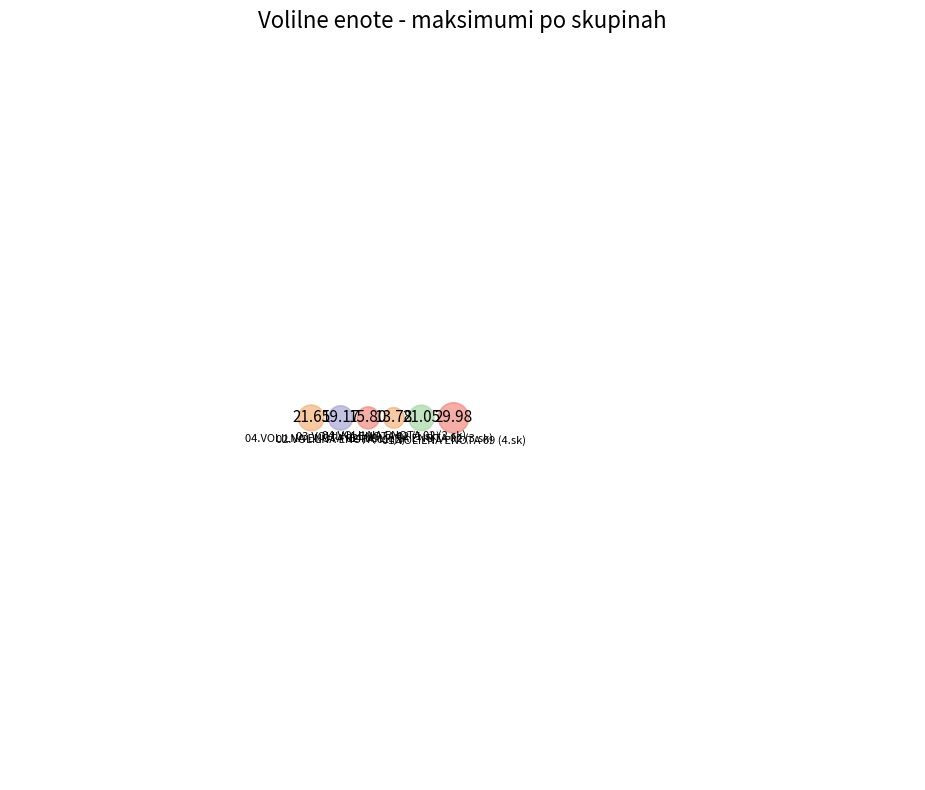

Which slice is the largest?

01.VOLILNA ENOTA 09 (4.sk)